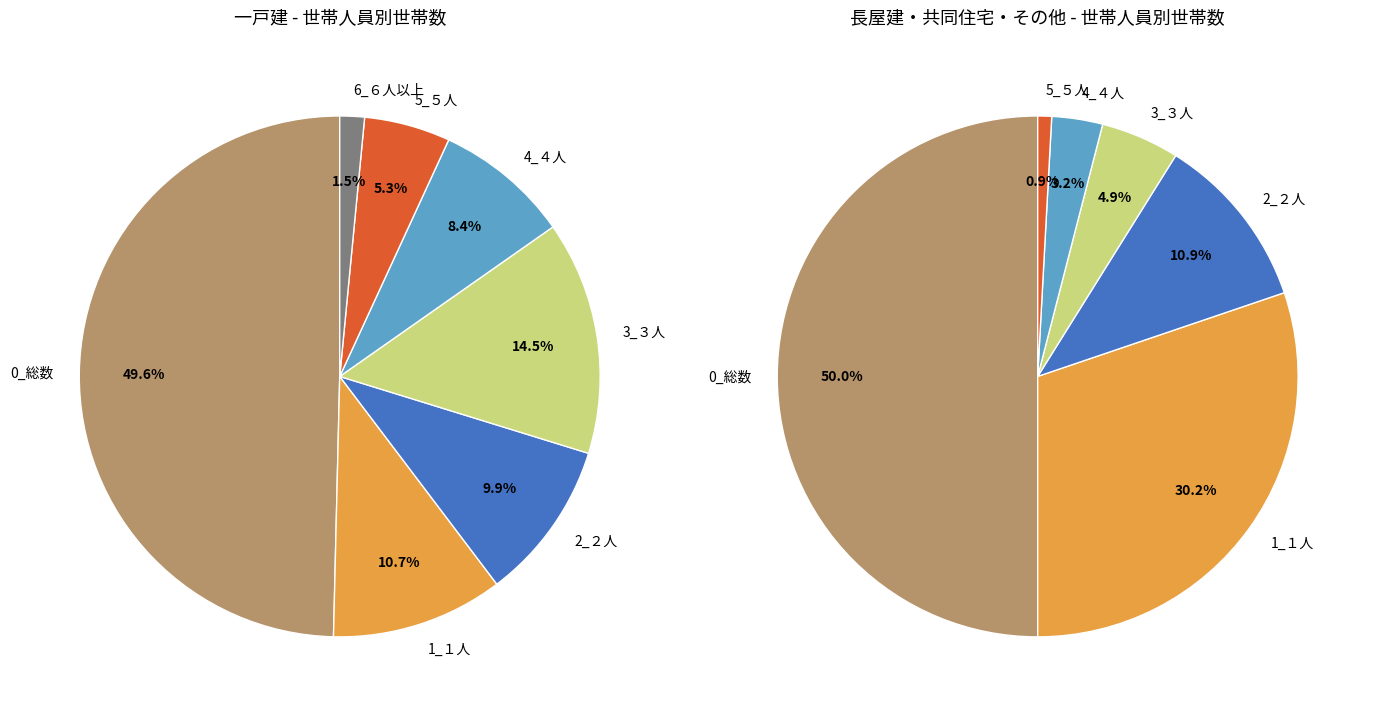

Is there a majority slice in this chart?

No